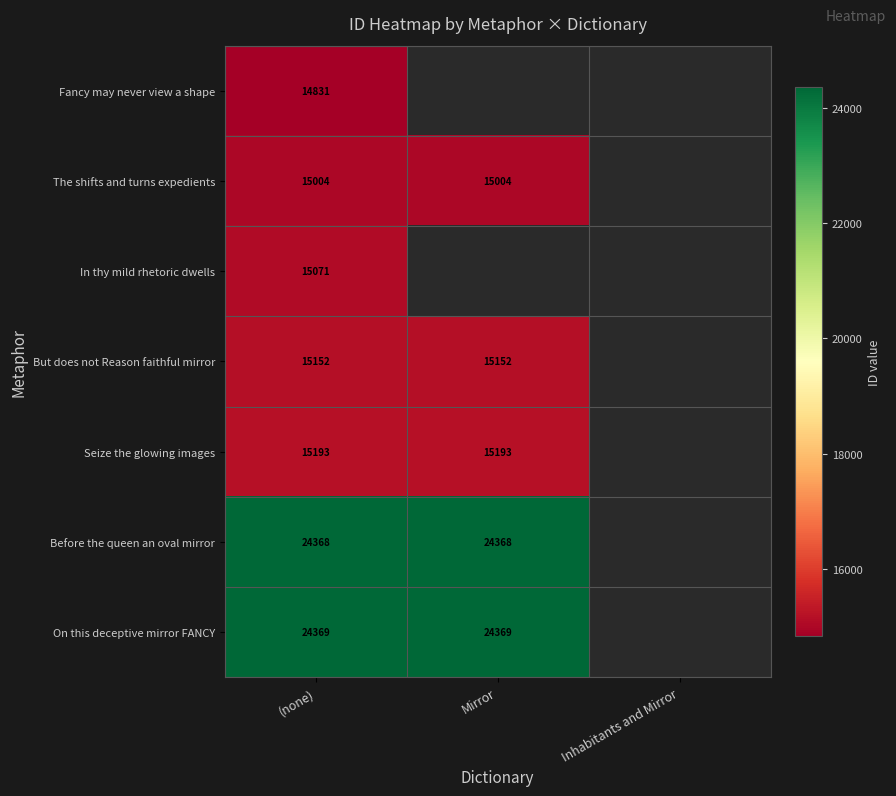

Rank the series at (none) from lowest to highest value.

Fancy may never view a shape, The shifts and turns expedients, In thy mild rhetoric dwells, But does not Reason faithful mirror, Seize the glowing images, Before the queen an oval mirror, On this deceptive mirror FANCY